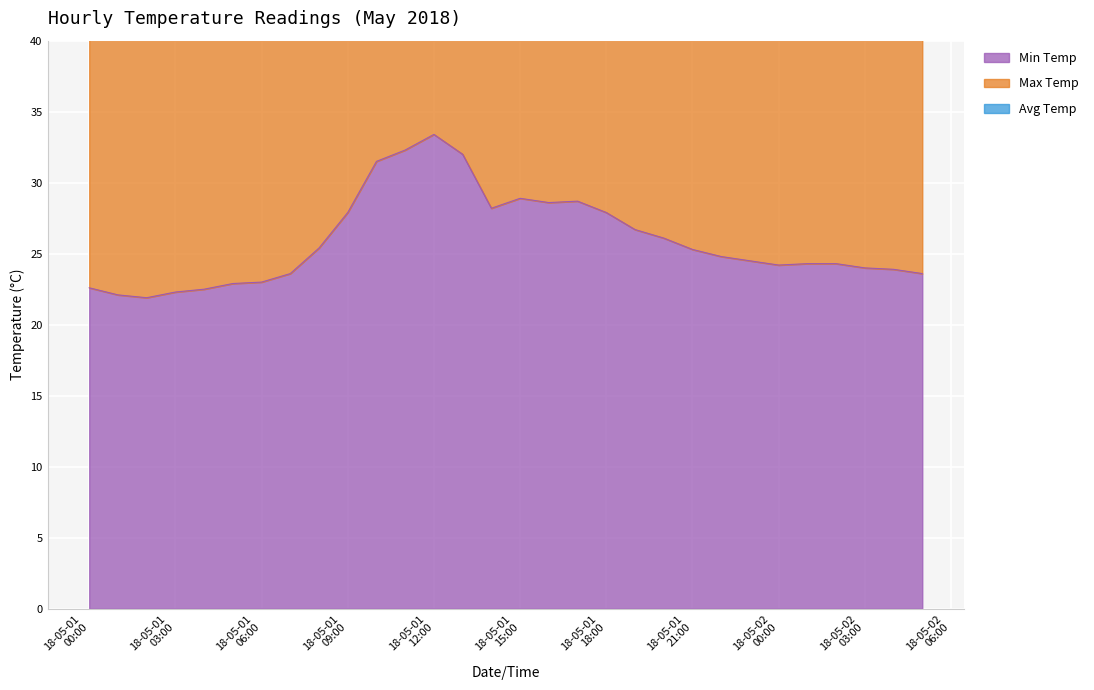

Reading left to right, transcribe all the data shown in this chart.

Min Temp: 22.6	22.1	21.9	22.3	22.5	22.9	23.0	23.6	25.4	27.9	31.5	32.3	33.4	32.0	28.2	28.9	28.6	28.7	27.9	26.7	26.1	25.3	24.8	24.5	24.2	24.3	24.3	24.0	23.9	23.6
Max Temp: 46.2	45.2	44.8	45.6	46.0	46.8	47.0	48.2	51.8	56.8	64.0	65.6	67.8	65.0	57.4	58.8	58.2	58.4	56.8	54.4	53.2	51.6	50.6	50.0	49.4	49.6	49.6	49.0	48.8	48.2
Avg Temp: 68.8	67.3	66.7	67.9	68.5	69.7	70.0	71.8	77.2	84.7	95.5	97.9	101.2	97.0	85.6	87.7	86.8	87.1	84.7	81.1	79.3	76.9	75.4	74.5	73.6	73.9	73.9	73.0	72.7	71.8